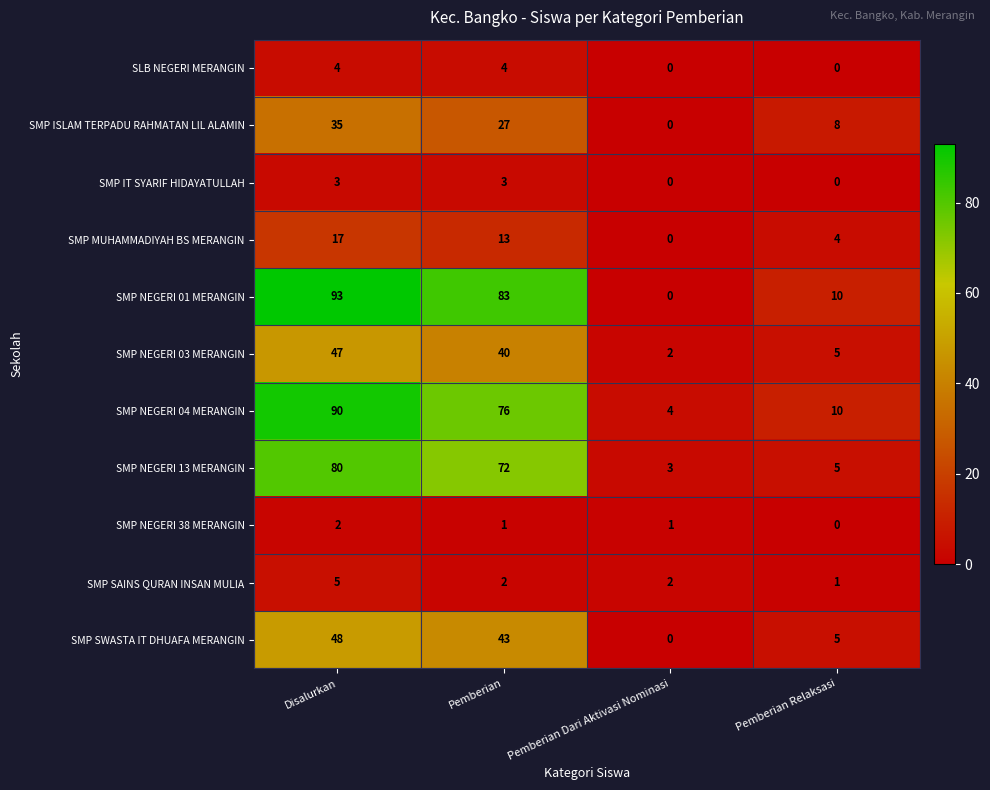

Which series has the largest total across all categories?

SMP NEGERI 01 MERANGIN